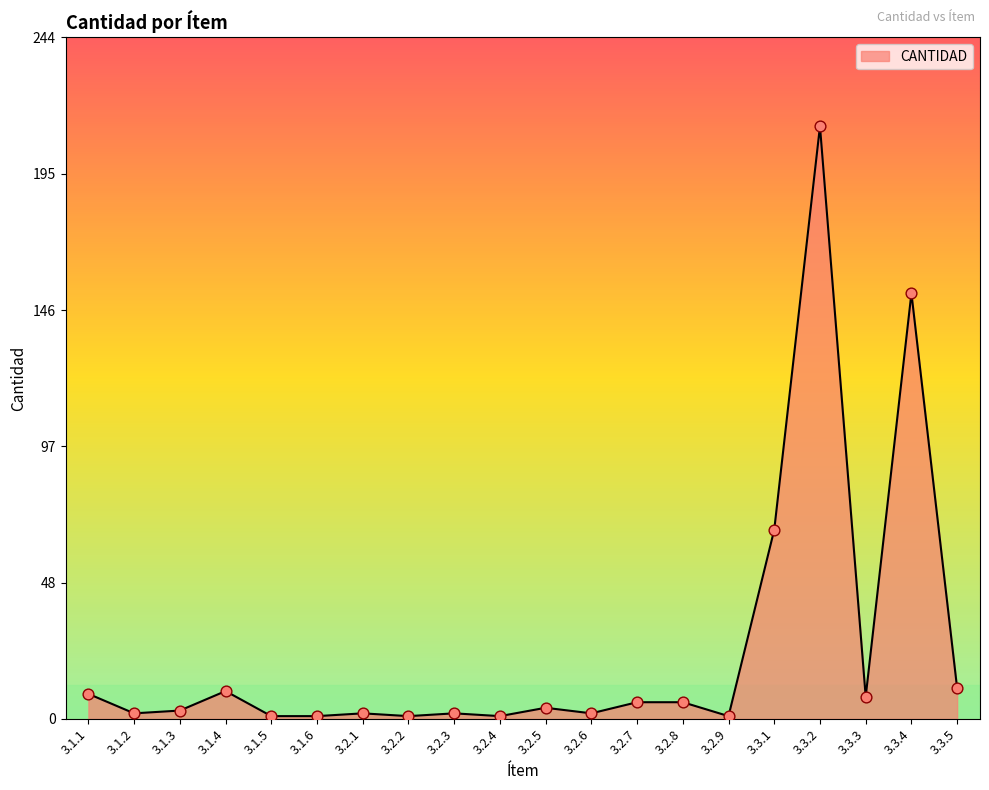

Which has a higher value, 3.2.6 or 3.3.2?

3.3.2